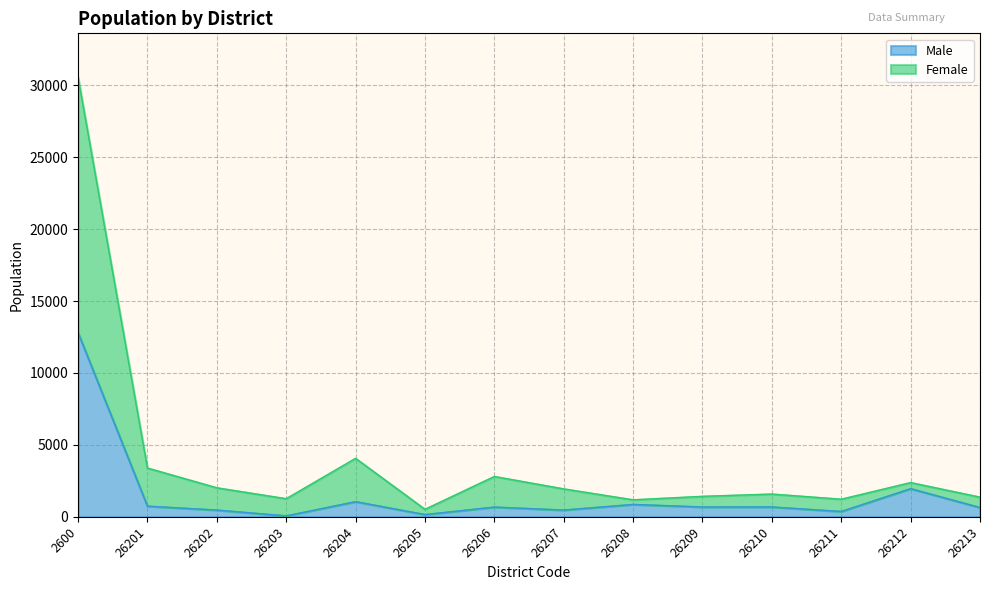

What is the value of the Total point at the 8th from the left?

1941